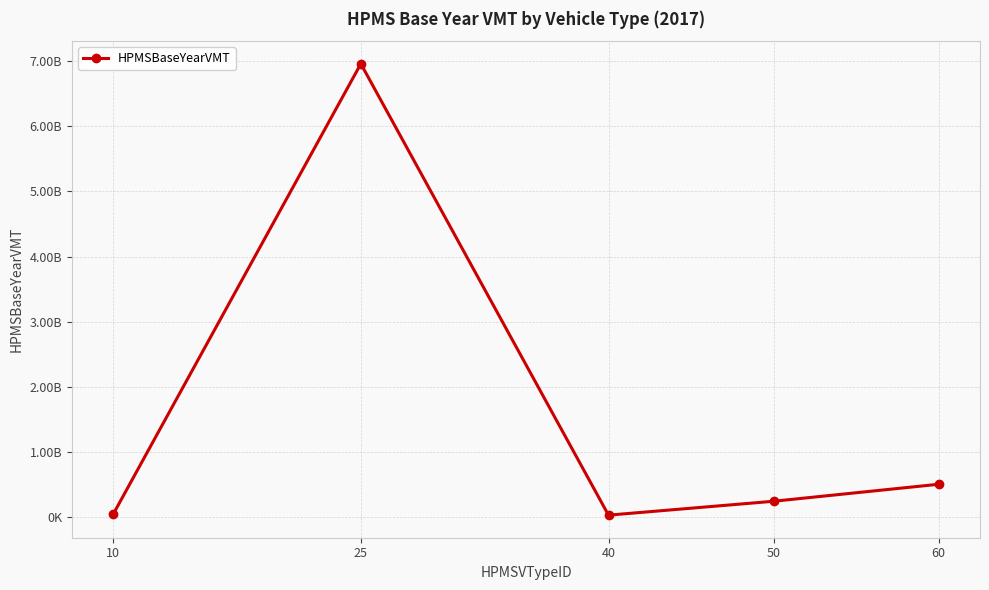

Does the chart have visible grid lines?

Yes